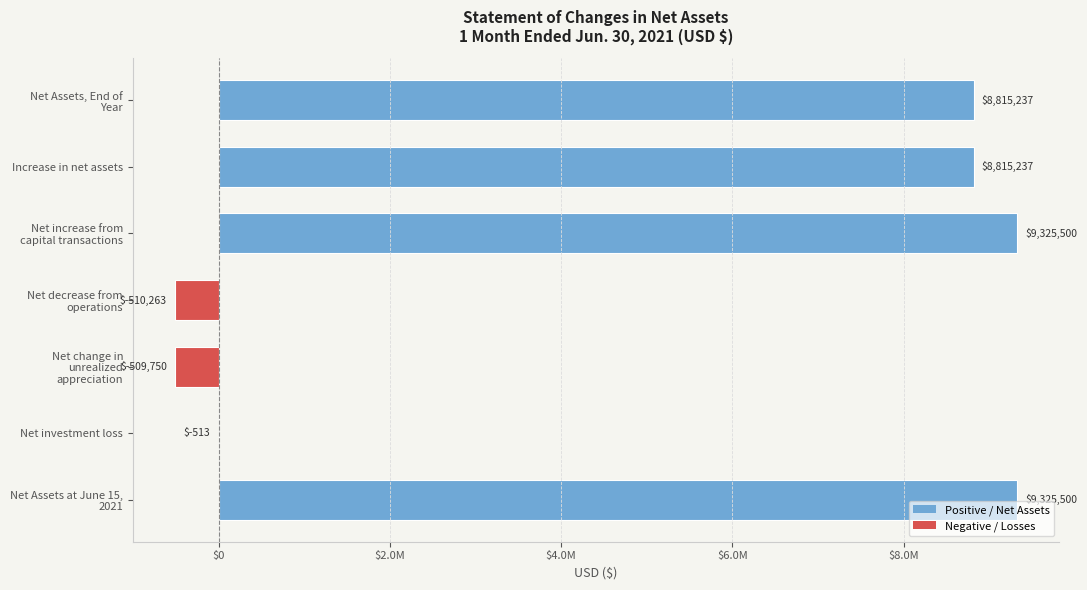

Does the chart contain stacked bars?

No